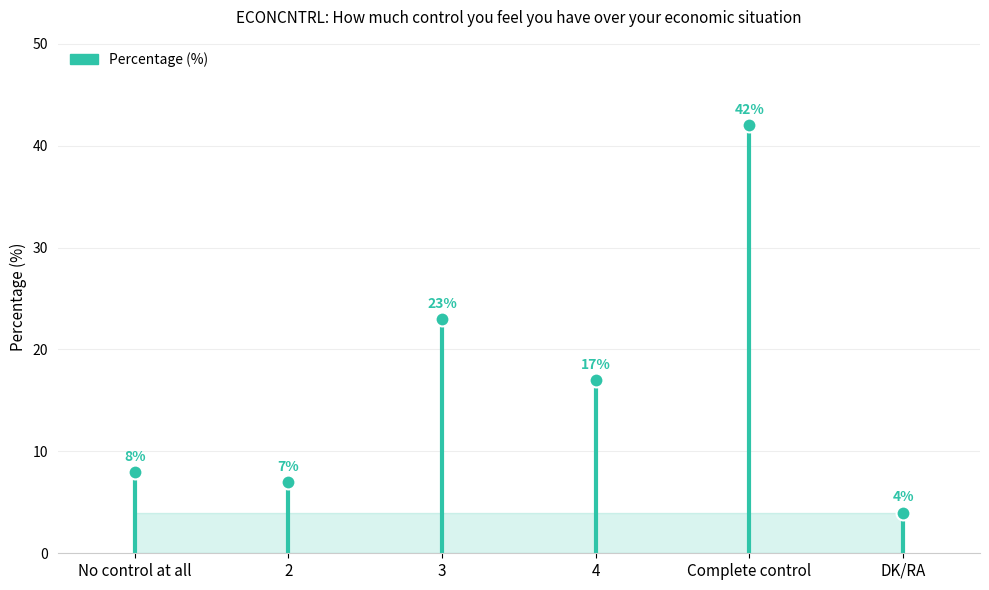

How many values are below 17?

3